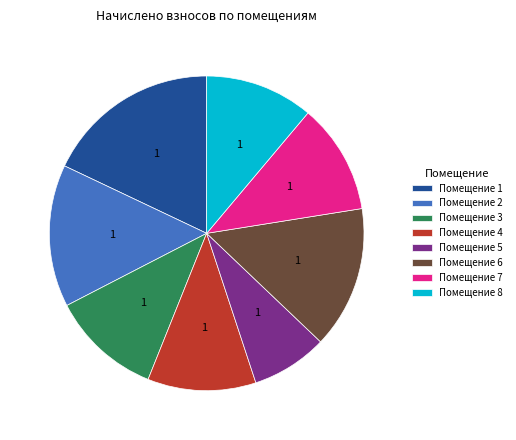

True or false: Помещение 6 accounts for 15% of the total.

True